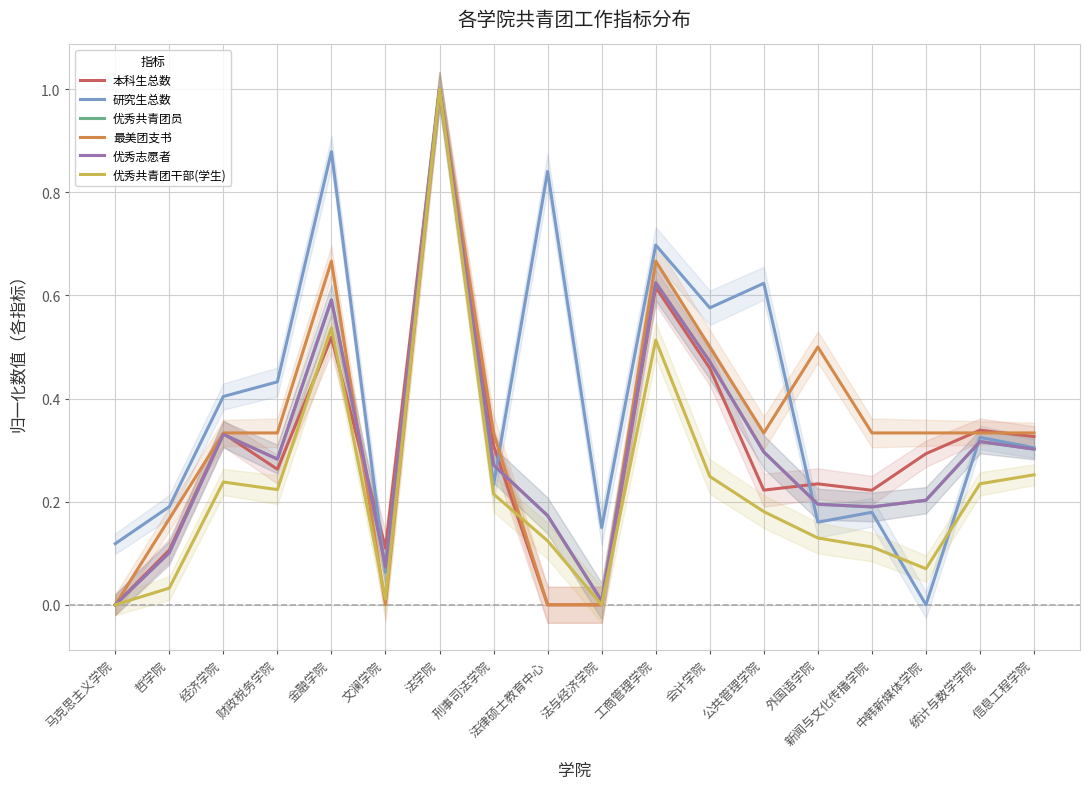

What is the average value of the 优秀志愿者 series?

0.3